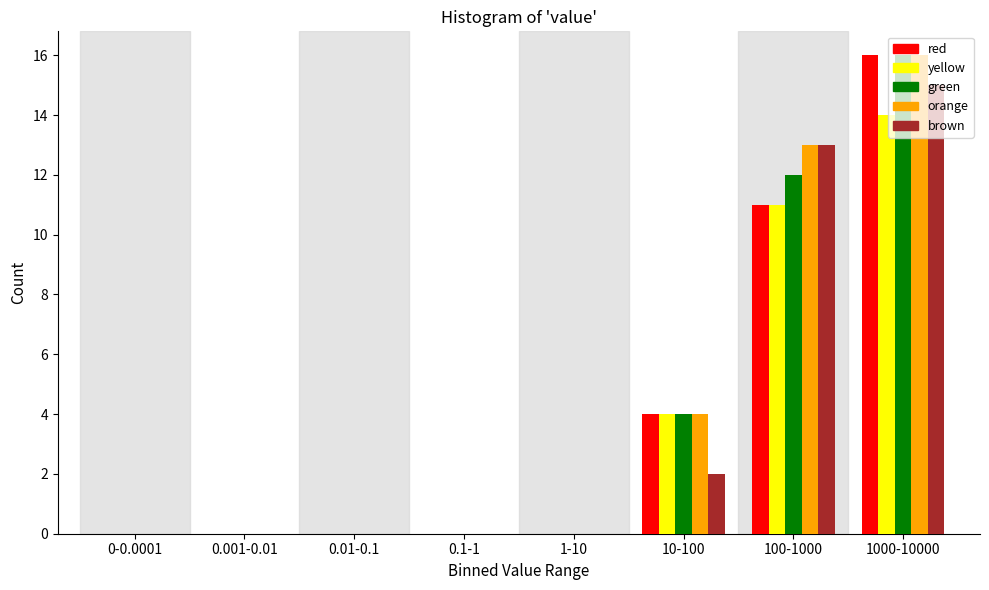

What is the sum of all brown values?

30